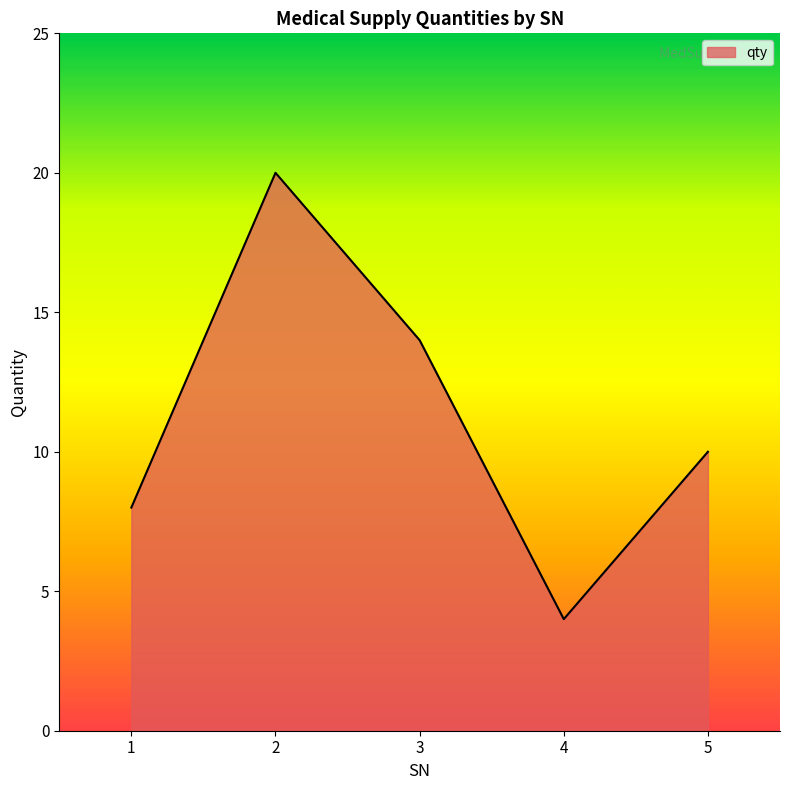

Reading left to right, list all the values displayed in this chart.

1=8	2=20	3=14	4=4	5=10